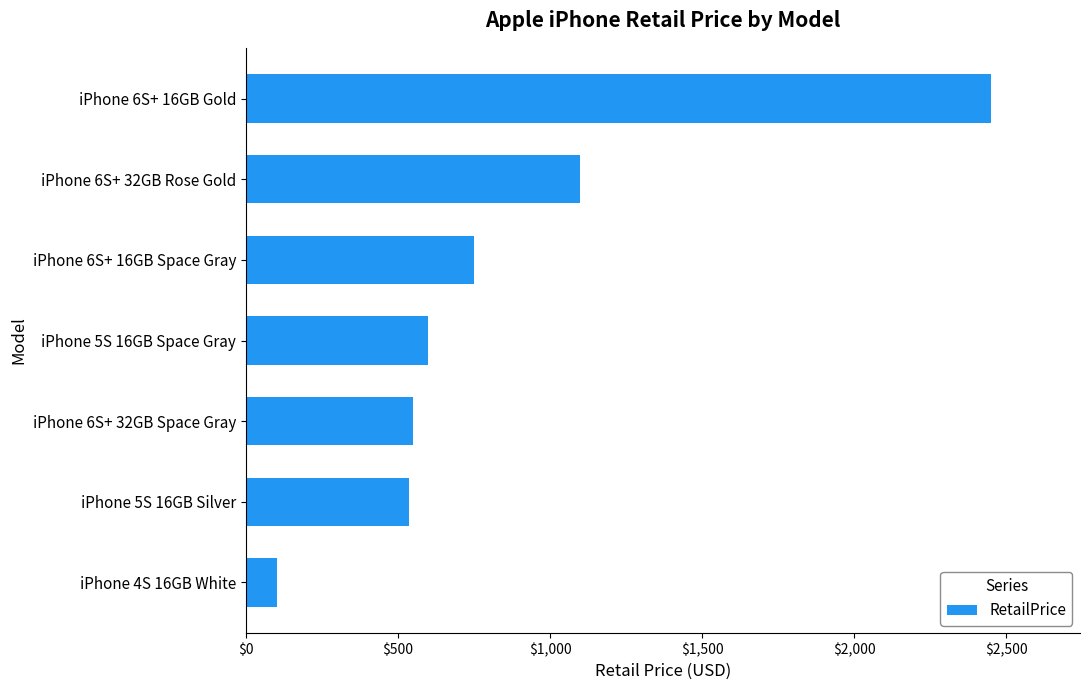

What is the label of the 3rd bar from the bottom?

iPhone 6S+ 32GB Space Gray